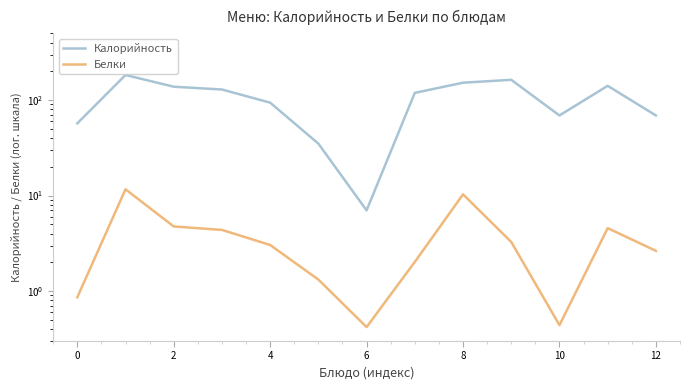

True or false: Белки and Калорийность cross at least once.

False